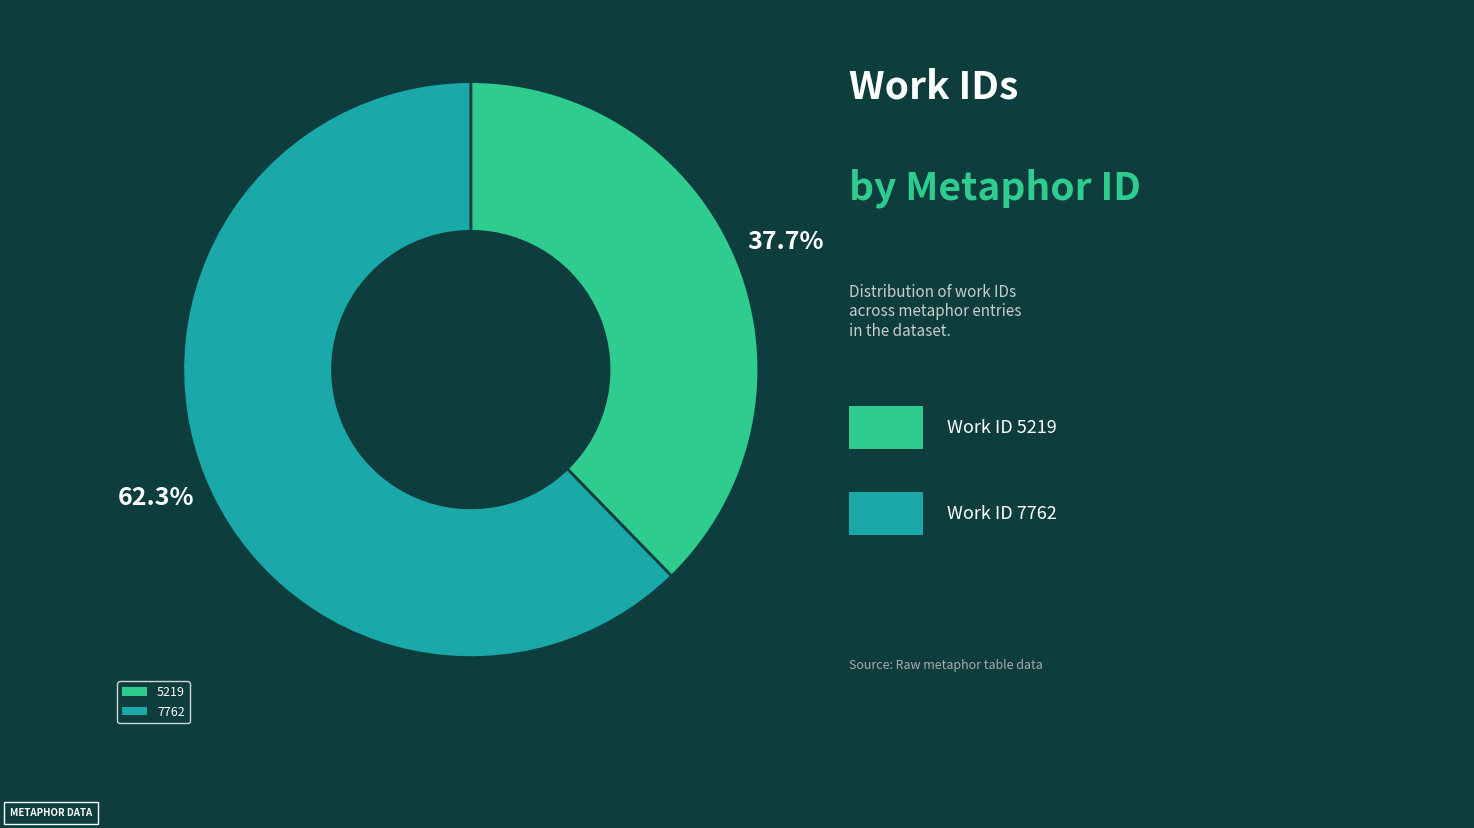

What percentage is the 5219 slice, to the nearest percent?

38%